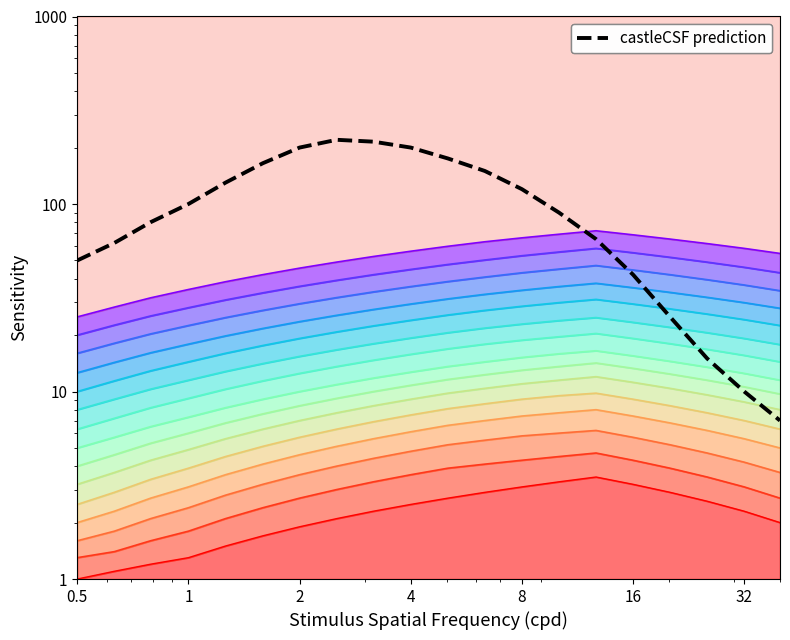

What is the difference between the maximum and minimum values?

213